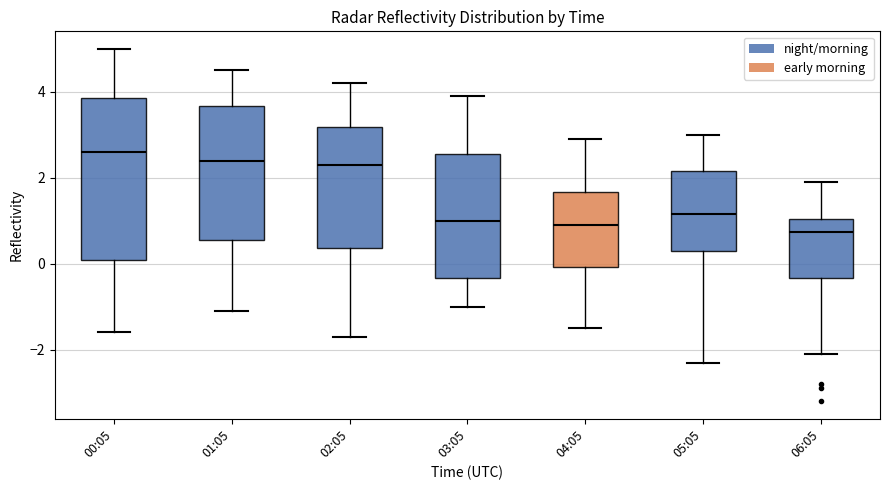

Reading left to right, read every box against the y-axis: the position of its median line, the range the box covers, and the ends of its whiskers. The values are not printed on the chart, so give them approximately, as read against the axis.

00:05: median 2.6, box 0.0 to 3.8, whiskers -1.6 to 5.0
01:05: median 2.4, box 0.6 to 3.6, whiskers -1.0 to 4.6
02:05: median 2.4, box 0.4 to 3.2, whiskers -1.6 to 4.2
03:05: median 1.0, box -0.4 to 2.6, whiskers -1.0 to 4.0
04:05: median 1.0, box 0.0 to 1.6, whiskers -1.4 to 3.0
05:05: median 1.2, box 0.4 to 2.2, whiskers -2.2 to 3.0
06:05: median 0.8, box -0.4 to 1.0, whiskers -2.0 to 2.0